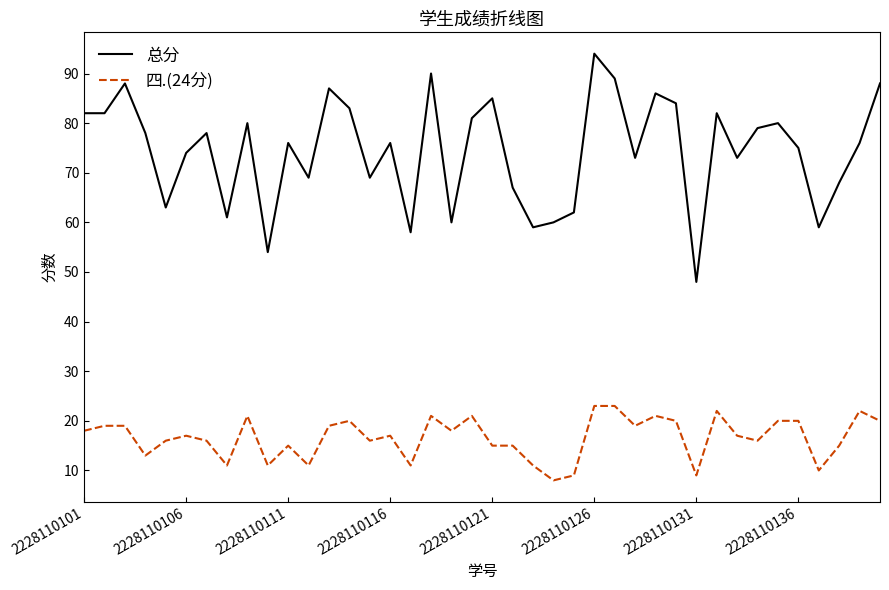

What is the sum of all 总分 values?

2976